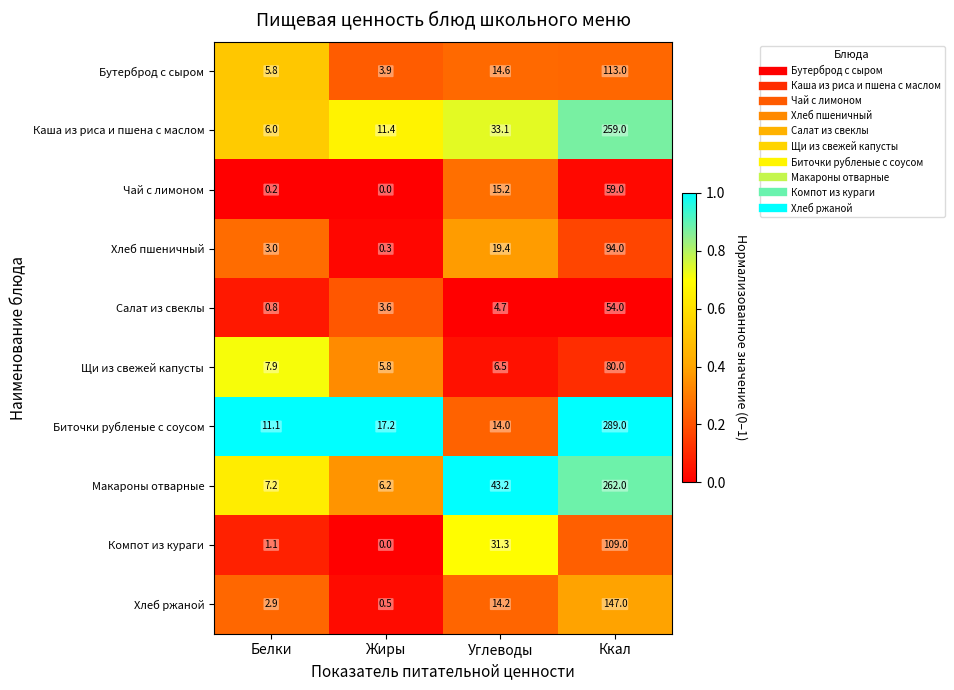

Which category has the lowest value in the Каша из риса и пшена с маслом series?

Белки